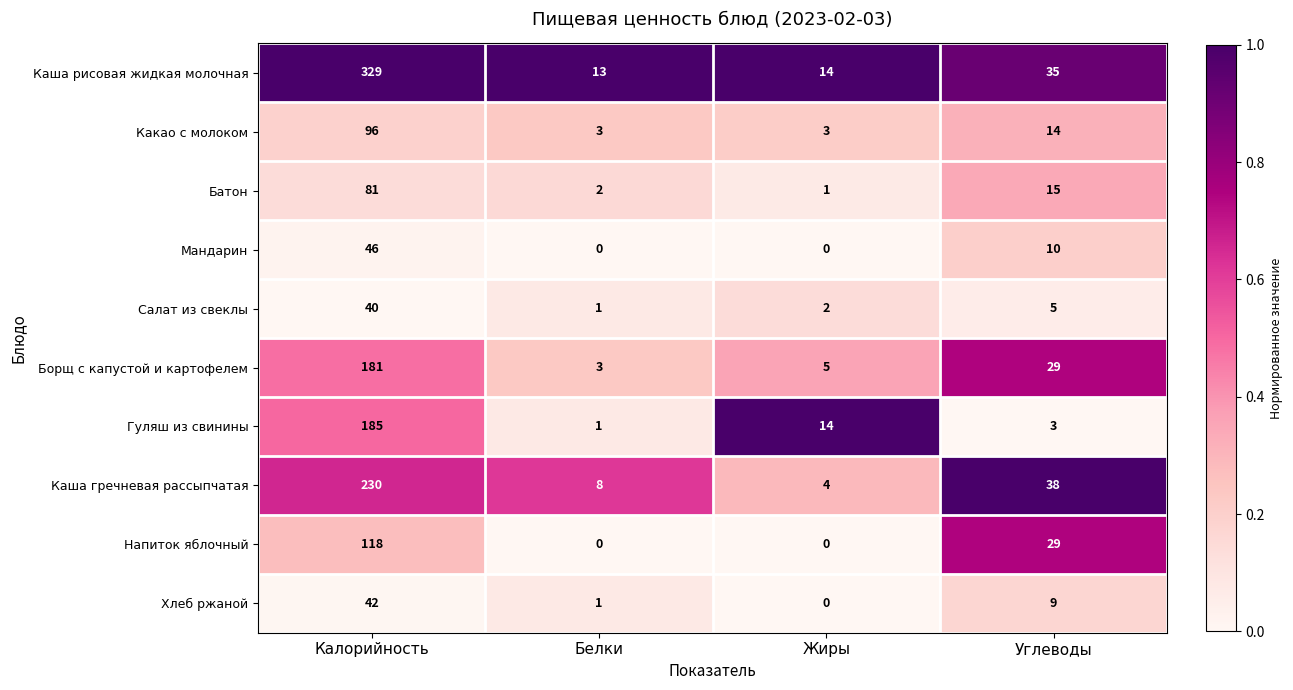

What is the average value of the Напиток яблочный series?

37